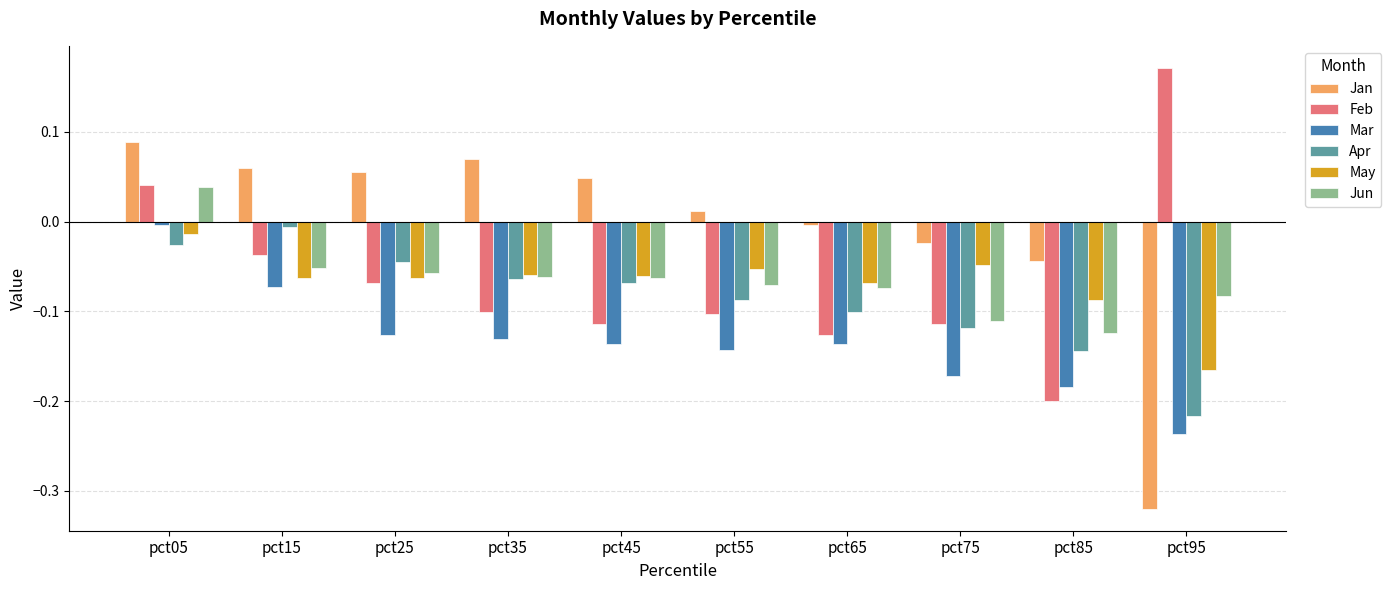

Which series changed the most between pct15 and pct85?

Feb